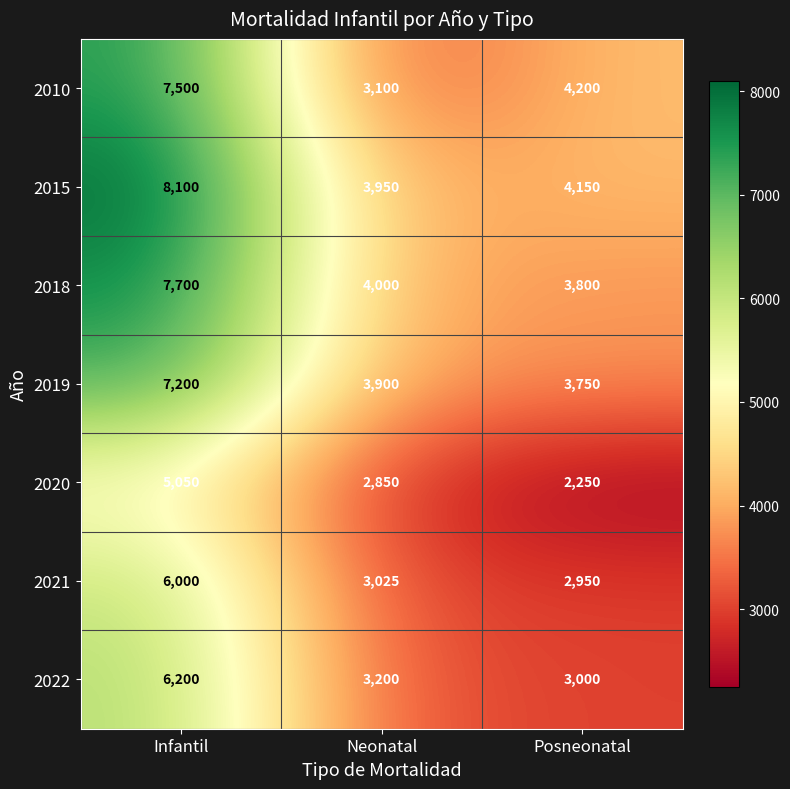

Which category has the highest value across all series?

Infantil